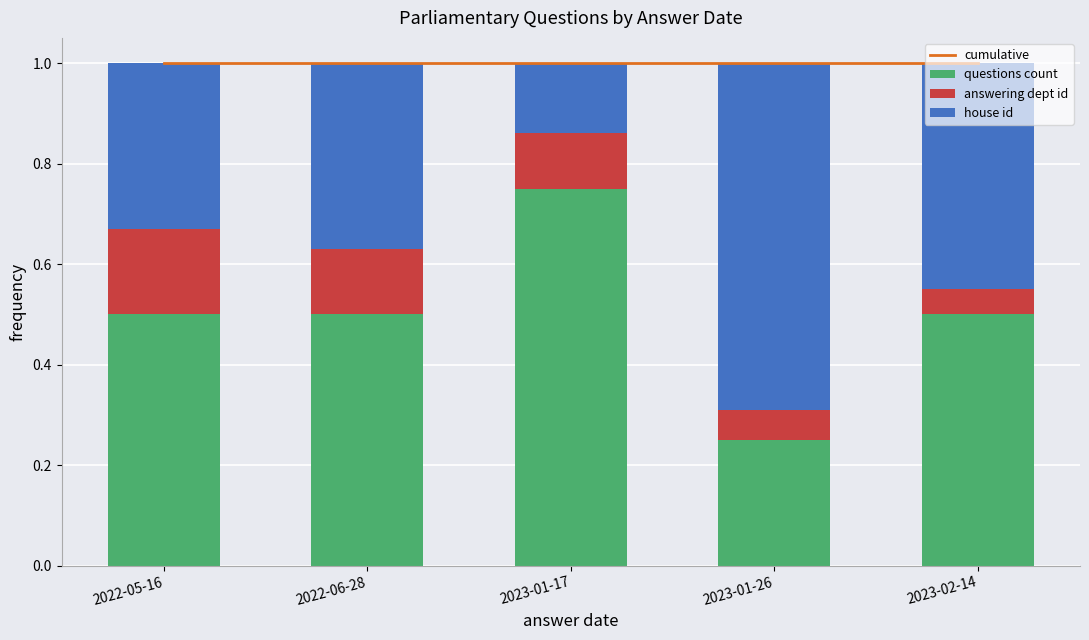

Which series has the widest spread of values?

house id